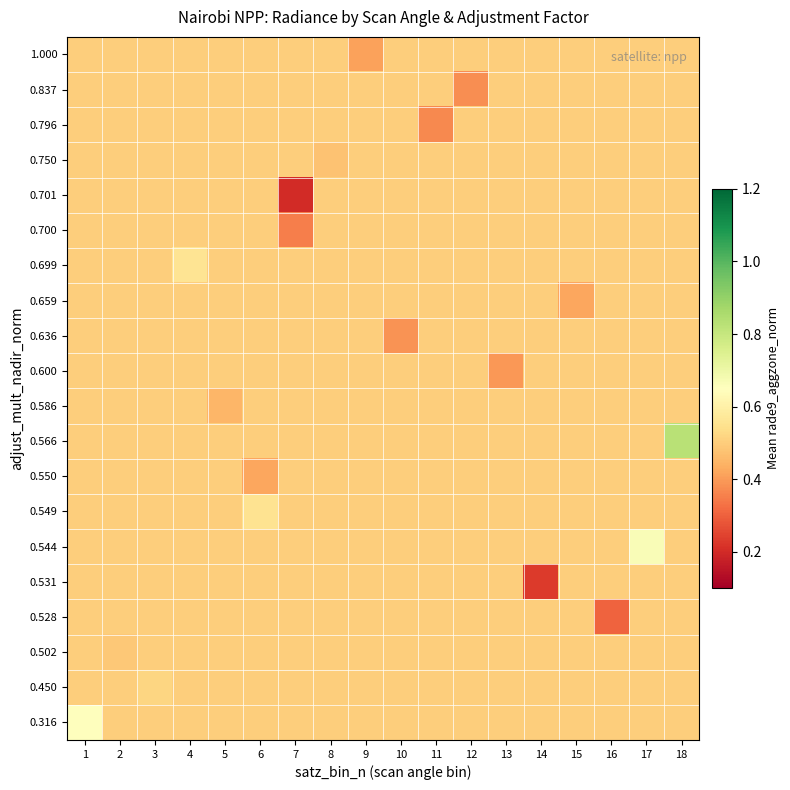

Reading left to right, extract all data points from this chart.

0.316: 1=0.6	2=0.5	3=0.5	4=0.5	5=0.5	6=0.5	7=0.5	8=0.5	9=0.5	10=0.5	11=0.5	12=0.5	13=0.5	14=0.5	15=0.5	16=0.5	17=0.5	18=0.5
0.450: 1=0.5	2=0.5	3=0.5	4=0.5	5=0.5	6=0.5	7=0.5	8=0.5	9=0.5	10=0.5	11=0.5	12=0.5	13=0.5	14=0.5	15=0.5	16=0.5	17=0.5	18=0.5
0.502: 1=0.5	2=0.5	3=0.5	4=0.5	5=0.5	6=0.5	7=0.5	8=0.5	9=0.5	10=0.5	11=0.5	12=0.5	13=0.5	14=0.5	15=0.5	16=0.5	17=0.5	18=0.5
0.528: 1=0.5	2=0.5	3=0.5	4=0.5	5=0.5	6=0.5	7=0.5	8=0.5	9=0.5	10=0.5	11=0.5	12=0.5	13=0.5	14=0.5	15=0.5	16=0.3	17=0.5	18=0.5
0.531: 1=0.5	2=0.5	3=0.5	4=0.5	5=0.5	6=0.5	7=0.5	8=0.5	9=0.5	10=0.5	11=0.5	12=0.5	13=0.5	14=0.2	15=0.5	16=0.5	17=0.5	18=0.5
0.544: 1=0.5	2=0.5	3=0.5	4=0.5	5=0.5	6=0.5	7=0.5	8=0.5	9=0.5	10=0.5	11=0.5	12=0.5	13=0.5	14=0.5	15=0.5	16=0.5	17=0.7	18=0.5
0.549: 1=0.5	2=0.5	3=0.5	4=0.5	5=0.5	6=0.6	7=0.5	8=0.5	9=0.5	10=0.5	11=0.5	12=0.5	13=0.5	14=0.5	15=0.5	16=0.5	17=0.5	18=0.5
0.550: 1=0.5	2=0.5	3=0.5	4=0.5	5=0.5	6=0.4	7=0.5	8=0.5	9=0.5	10=0.5	11=0.5	12=0.5	13=0.5	14=0.5	15=0.5	16=0.5	17=0.5	18=0.5
0.566: 1=0.5	2=0.5	3=0.5	4=0.5	5=0.5	6=0.5	7=0.5	8=0.5	9=0.5	10=0.5	11=0.5	12=0.5	13=0.5	14=0.5	15=0.5	16=0.5	17=0.5	18=0.8
0.586: 1=0.5	2=0.5	3=0.5	4=0.5	5=0.4	6=0.5	7=0.5	8=0.5	9=0.5	10=0.5	11=0.5	12=0.5	13=0.5	14=0.5	15=0.5	16=0.5	17=0.5	18=0.5
0.600: 1=0.5	2=0.5	3=0.5	4=0.5	5=0.5	6=0.5	7=0.5	8=0.5	9=0.5	10=0.5	11=0.5	12=0.5	13=0.4	14=0.5	15=0.5	16=0.5	17=0.5	18=0.5
0.636: 1=0.5	2=0.5	3=0.5	4=0.5	5=0.5	6=0.5	7=0.5	8=0.5	9=0.5	10=0.4	11=0.5	12=0.5	13=0.5	14=0.5	15=0.5	16=0.5	17=0.5	18=0.5
0.659: 1=0.5	2=0.5	3=0.5	4=0.5	5=0.5	6=0.5	7=0.5	8=0.5	9=0.5	10=0.5	11=0.5	12=0.5	13=0.5	14=0.5	15=0.4	16=0.5	17=0.5	18=0.5
0.699: 1=0.5	2=0.5	3=0.5	4=0.6	5=0.5	6=0.5	7=0.5	8=0.5	9=0.5	10=0.5	11=0.5	12=0.5	13=0.5	14=0.5	15=0.5	16=0.5	17=0.5	18=0.5
0.700: 1=0.5	2=0.5	3=0.5	4=0.5	5=0.5	6=0.5	7=0.3	8=0.5	9=0.5	10=0.5	11=0.5	12=0.5	13=0.5	14=0.5	15=0.5	16=0.5	17=0.5	18=0.5
0.701: 1=0.5	2=0.5	3=0.5	4=0.5	5=0.5	6=0.5	7=0.2	8=0.5	9=0.5	10=0.5	11=0.5	12=0.5	13=0.5	14=0.5	15=0.5	16=0.5	17=0.5	18=0.5
0.750: 1=0.5	2=0.5	3=0.5	4=0.5	5=0.5	6=0.5	7=0.5	8=0.5	9=0.5	10=0.5	11=0.5	12=0.5	13=0.5	14=0.5	15=0.5	16=0.5	17=0.5	18=0.5
0.796: 1=0.5	2=0.5	3=0.5	4=0.5	5=0.5	6=0.5	7=0.5	8=0.5	9=0.5	10=0.5	11=0.4	12=0.5	13=0.5	14=0.5	15=0.5	16=0.5	17=0.5	18=0.5
0.837: 1=0.5	2=0.5	3=0.5	4=0.5	5=0.5	6=0.5	7=0.5	8=0.5	9=0.5	10=0.5	11=0.5	12=0.4	13=0.5	14=0.5	15=0.5	16=0.5	17=0.5	18=0.5
1.000: 1=0.5	2=0.5	3=0.5	4=0.5	5=0.5	6=0.5	7=0.5	8=0.5	9=0.4	10=0.5	11=0.5	12=0.5	13=0.5	14=0.5	15=0.5	16=0.5	17=0.5	18=0.5